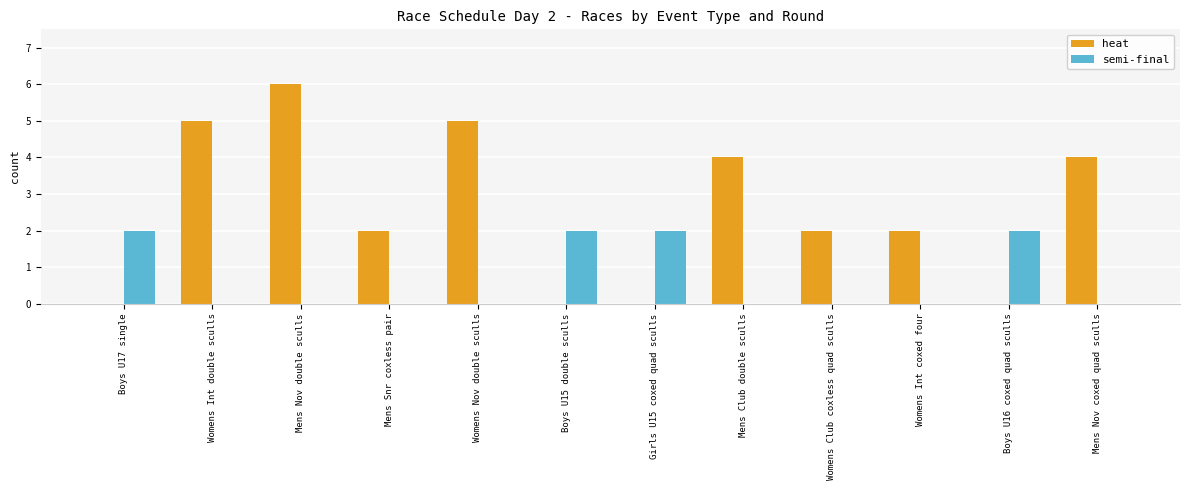

What is the sum of all semi-final values?

8